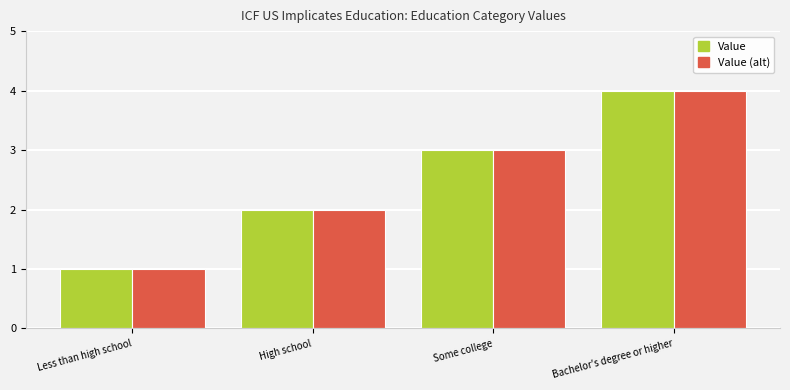

At which category is the sum across all series the highest?

Bachelor's degree or higher